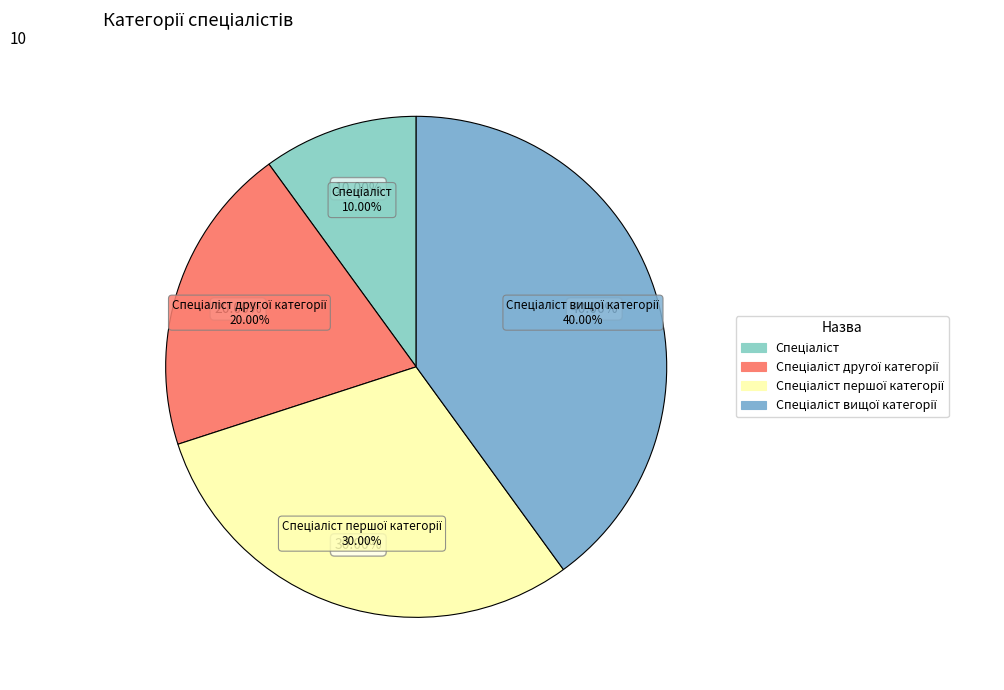

What is the largest slice in the pie chart?

Спеціаліст вищої категорії